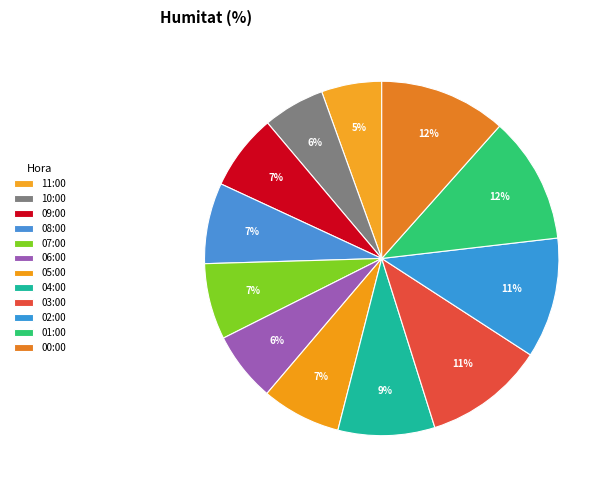

How many slices are in this pie chart?

12